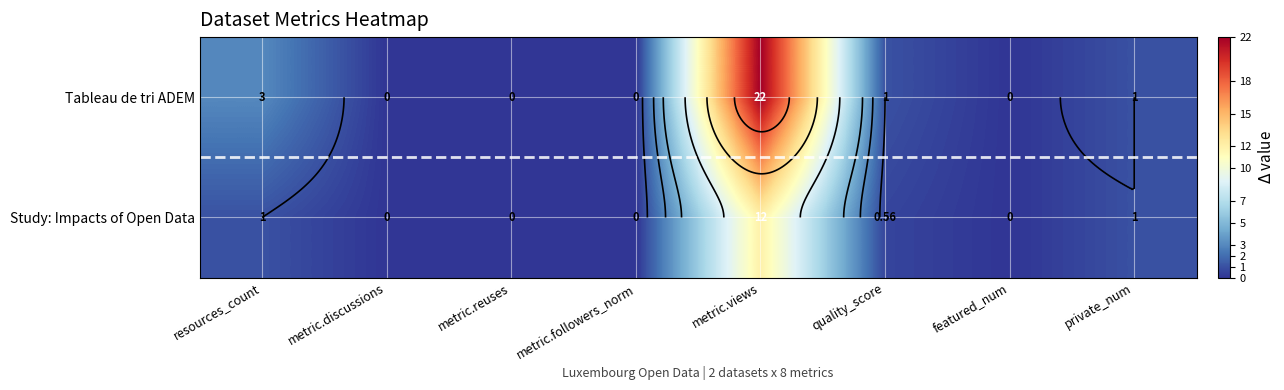

What is the spread (max minus min) of values at resources_count?

2.0